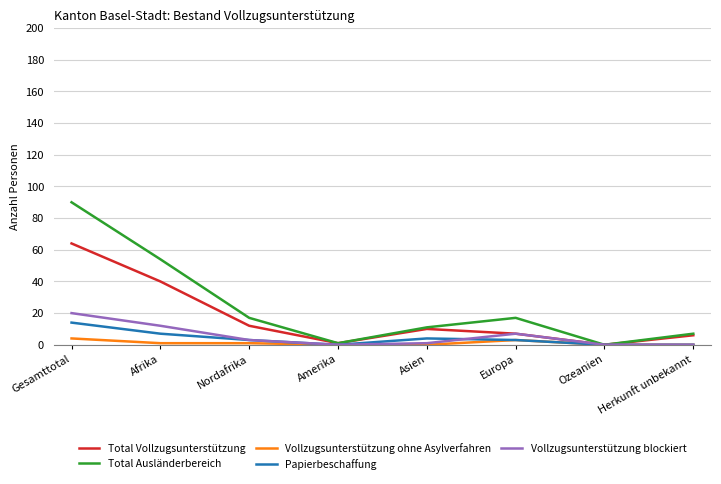

What is the average value of the Papierbeschaffung series?

4